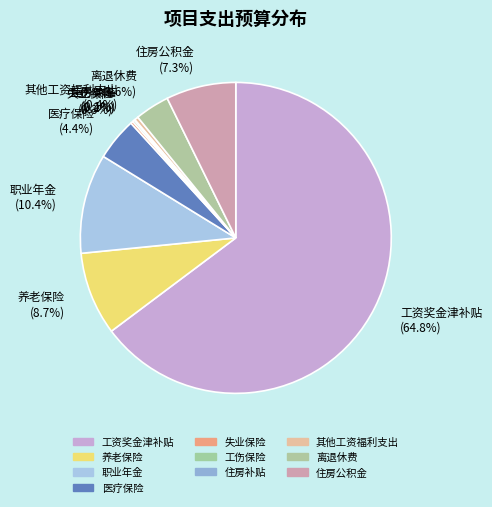

Does any single category account for the majority?

Yes